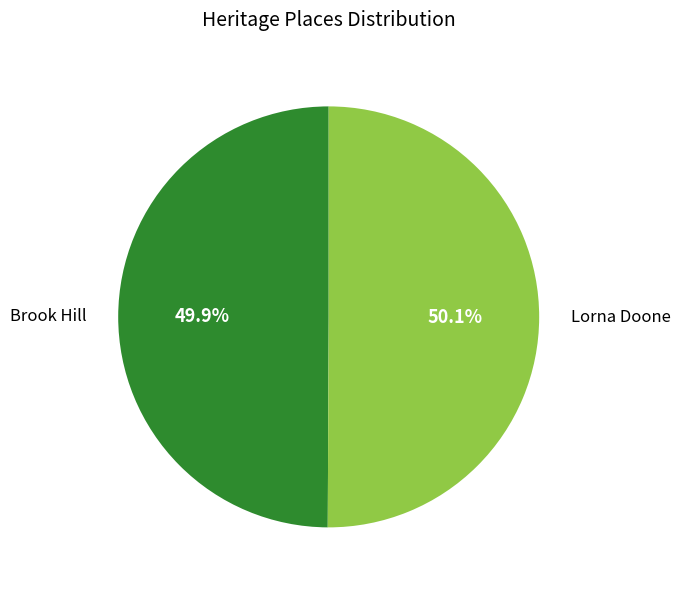

How much of the chart is everything except Lorna Doone?

49.9%